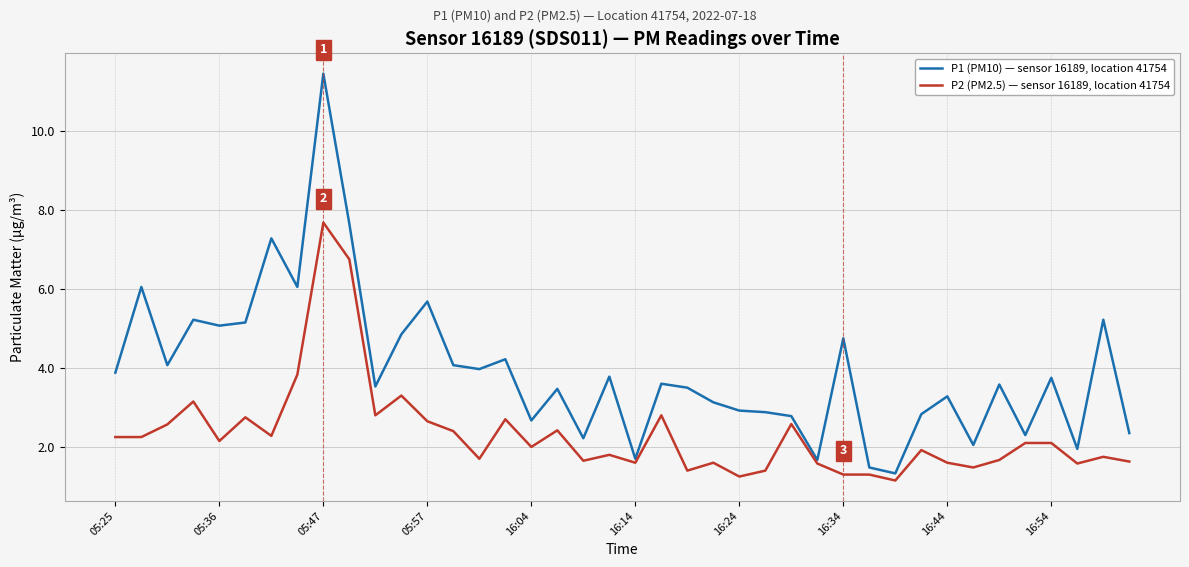

Which series has the largest total across all categories?

P1 (PM10) — sensor 16189, location 41754